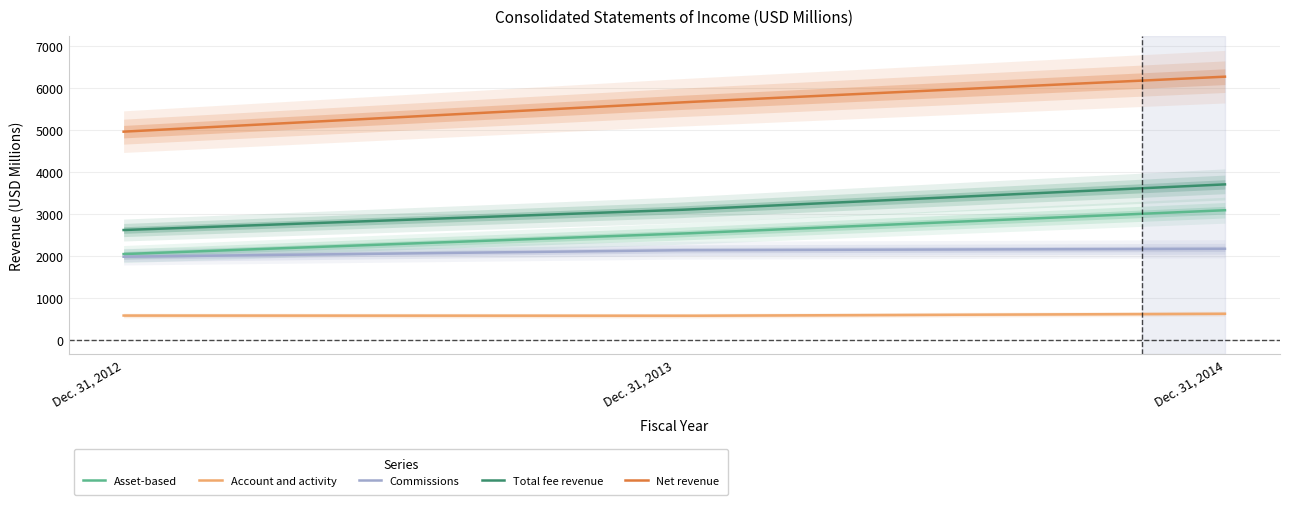

What is the difference between the Asset-based values at Dec. 31, 2012 and Dec. 31, 2013?

481